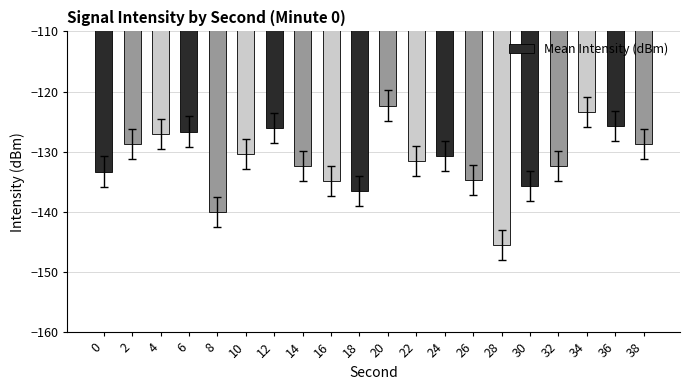

What is the approximate value at 12?

-126.1